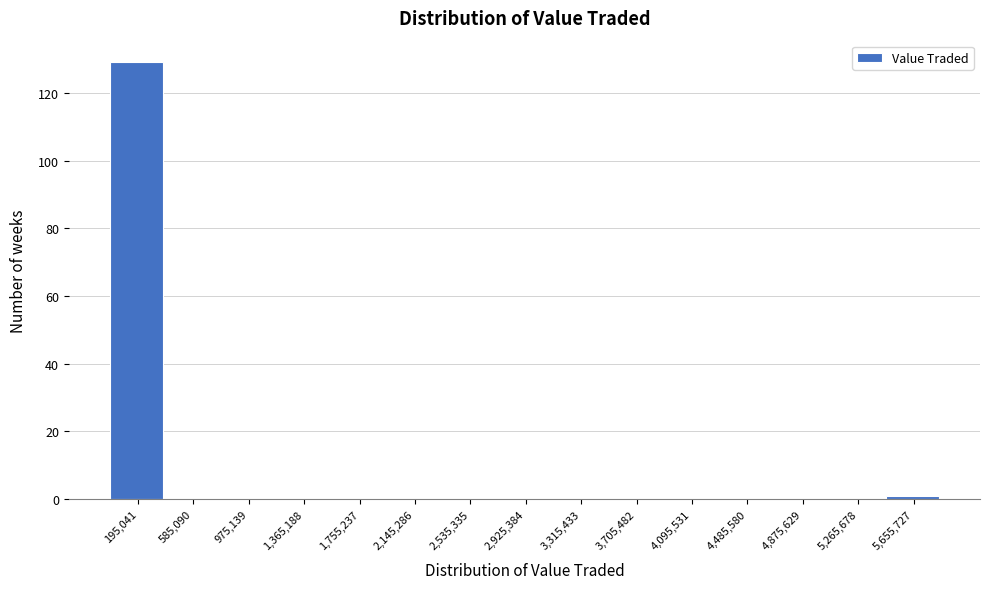

Reading left to right, list every bar in this chart as the range it spans on the x-axis followed by its height. Neither the bar edges nor the heights are printed on the chart, so give them approximately, as read against the axes.

0 to 400000: 130
400000 to 800000: 0
800000 to 1150000: 0
1150000 to 1550000: 0
1550000 to 1950000: 0
1950000 to 2350000: 0
2350000 to 2750000: 0
2750000 to 3100000: 0
3100000 to 3500000: 0
3500000 to 3900000: 0
3900000 to 4300000: 0
4300000 to 4700000: 0
4700000 to 5050000: 0
5050000 to 5450000: 0
5450000 to 5850000: under 2